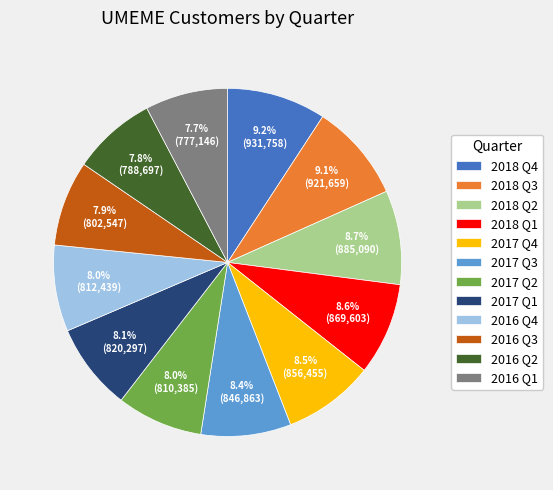

What percentage do 2017 Q4 and 2016 Q3 together represent?

16.4%